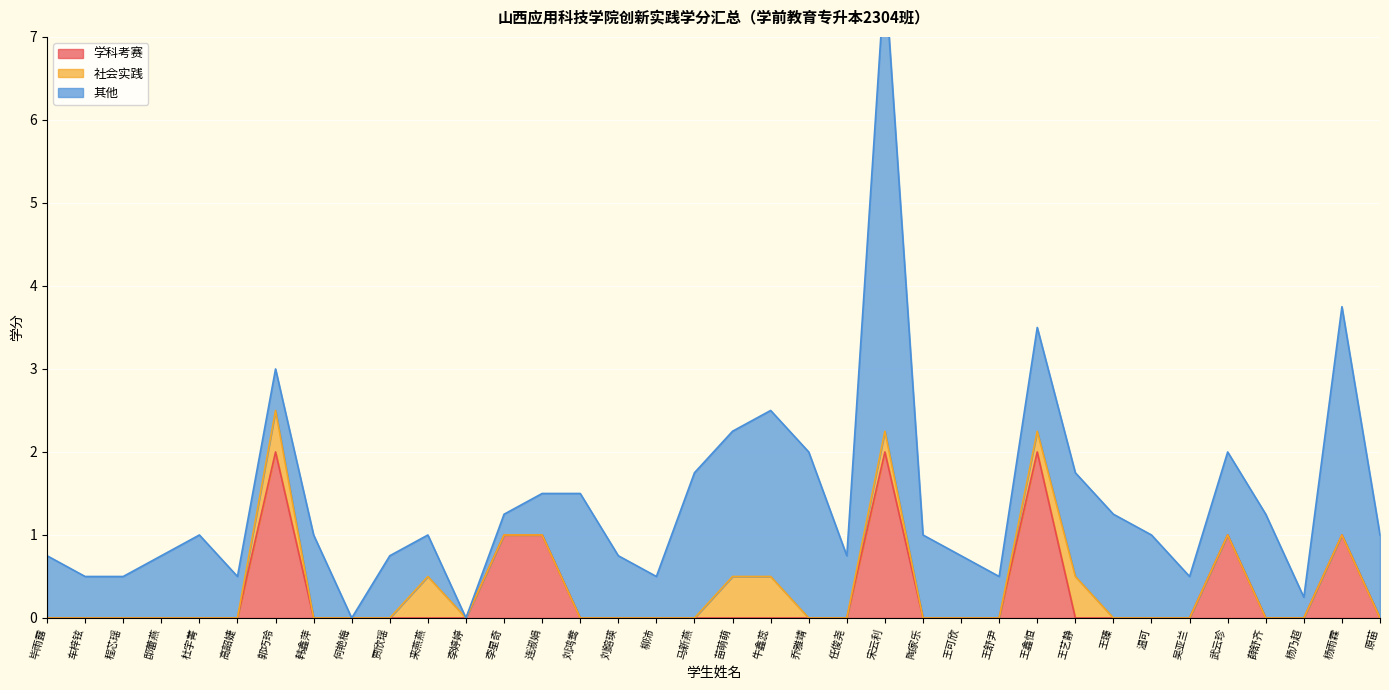

What are all the series names shown in the legend?

学科考赛, 社会实践, 其他